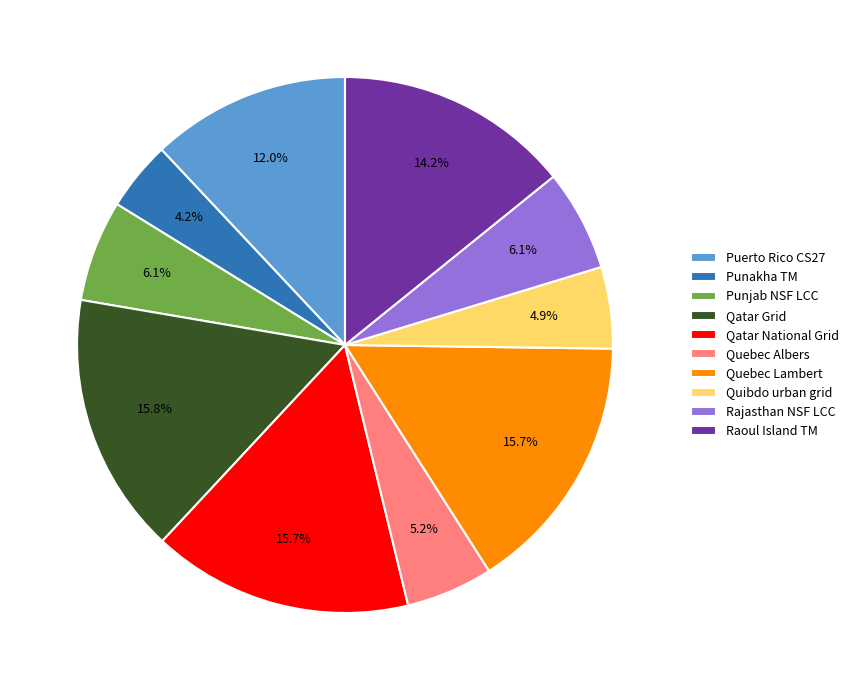

Combined, what portion of the pie is Raoul Island TM and Punjab NSF LCC?

20.3%